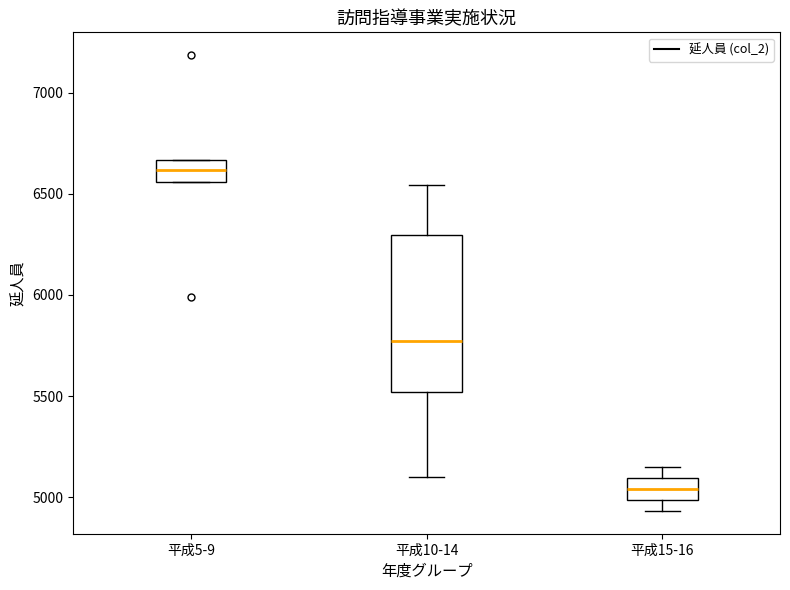

Which box has the highest median line?

平成5-9